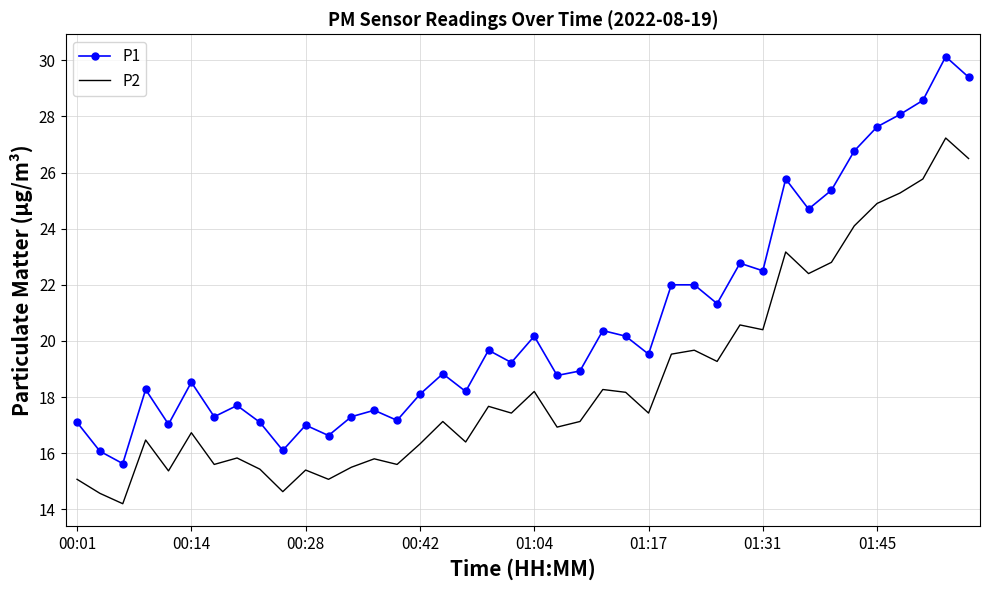

What is the difference between the maximum and minimum values in the P2 series?

13.0